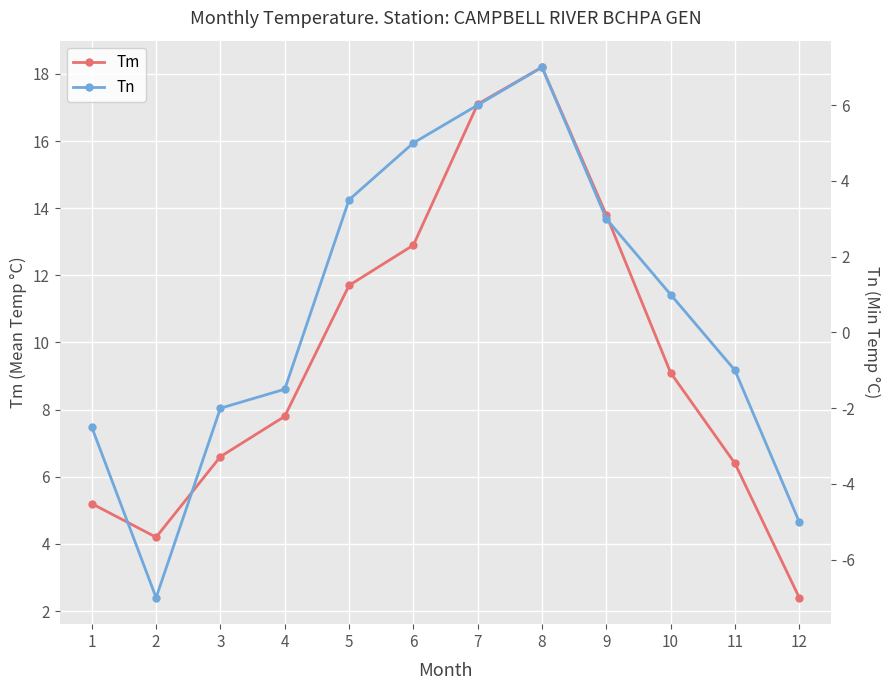

Reading left to right, extract all data points from this chart.

Tm: 1=5.2	2=4.2	3=6.6	4=7.8	5=11.7	6=12.9	7=17.1	8=18.2	9=13.8	10=9.1	11=6.4	12=2.4
Tn: 1=-2.5	2=-7.0	3=-2.0	4=-1.5	5=3.5	6=5.0	7=6.0	8=7.0	9=3.0	10=1.0	11=-1.0	12=-5.0